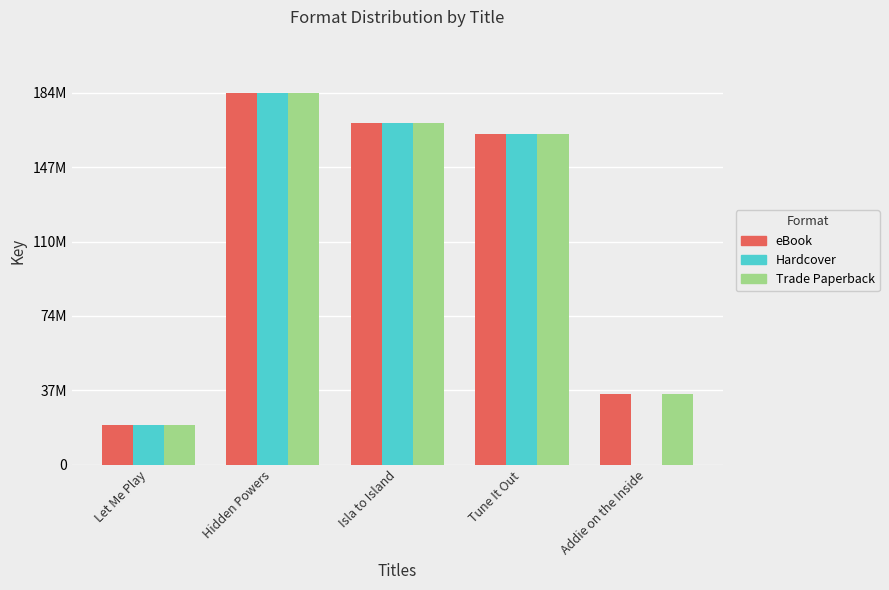

Are the bars horizontal?

No